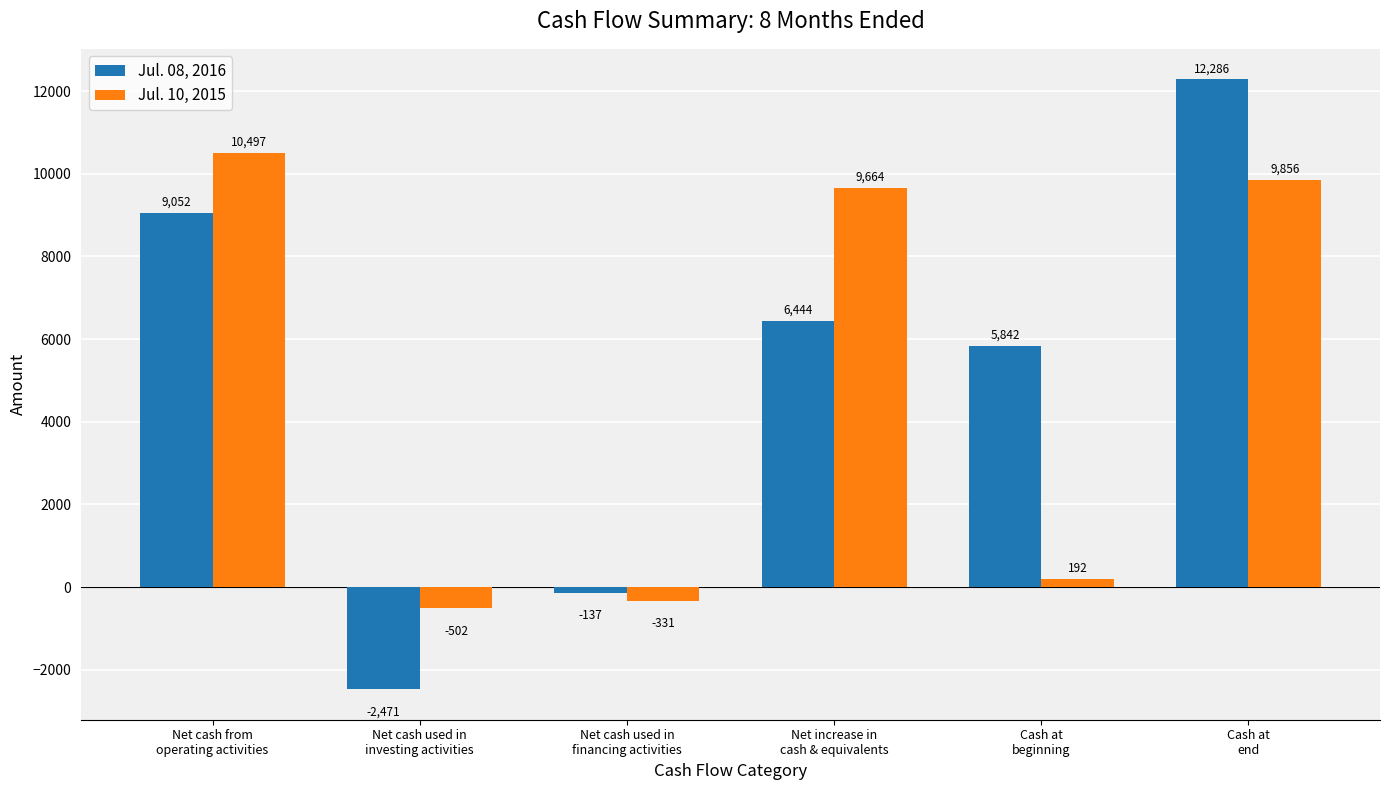

At which label does Jul. 08, 2016 first exceed 6444?

Net cash from
operating activities